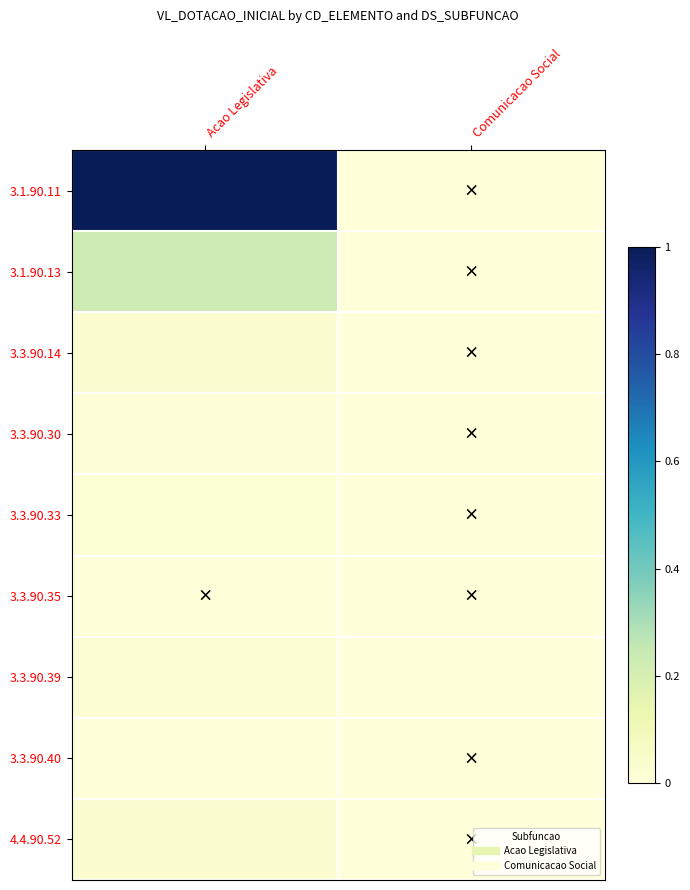

Reading left to right, what are all the values shown in this chart?

3.1.90.11: Acao Legislativa=1.0	Comunicacao Social=0.0
3.1.90.13: Acao Legislativa=0.2	Comunicacao Social=0.0
3.3.90.14: Acao Legislativa=0.0	Comunicacao Social=0.0
3.3.90.30: Acao Legislativa=0.0	Comunicacao Social=0.0
3.3.90.33: Acao Legislativa=0.0	Comunicacao Social=0.0
3.3.90.35: Acao Legislativa=0.0	Comunicacao Social=0.0
3.3.90.39: Acao Legislativa=0.0	Comunicacao Social=0.0
3.3.90.40: Acao Legislativa=0.0	Comunicacao Social=0.0
4.4.90.52: Acao Legislativa=0.0	Comunicacao Social=0.0